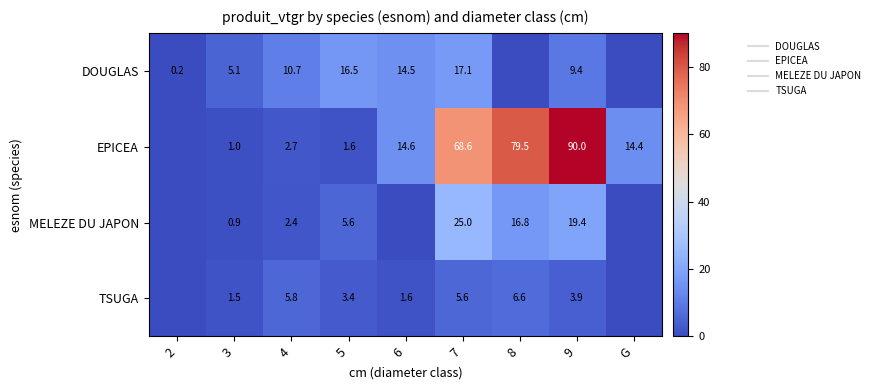

What is the maximum value shown in the chart?

90.0